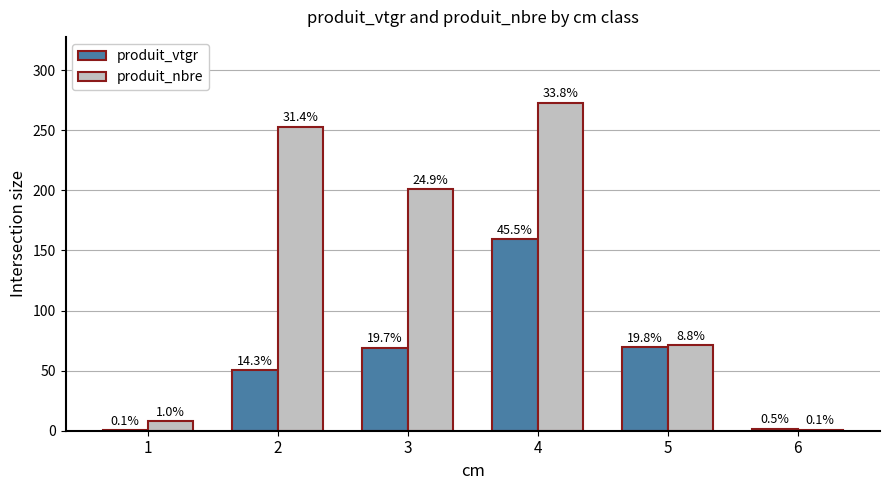

What is the sum of the produit_nbre values at 1 and 6?

9.0